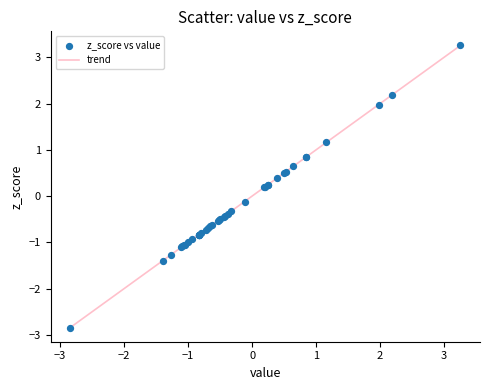

What is the maximum value shown in the chart?

3.3